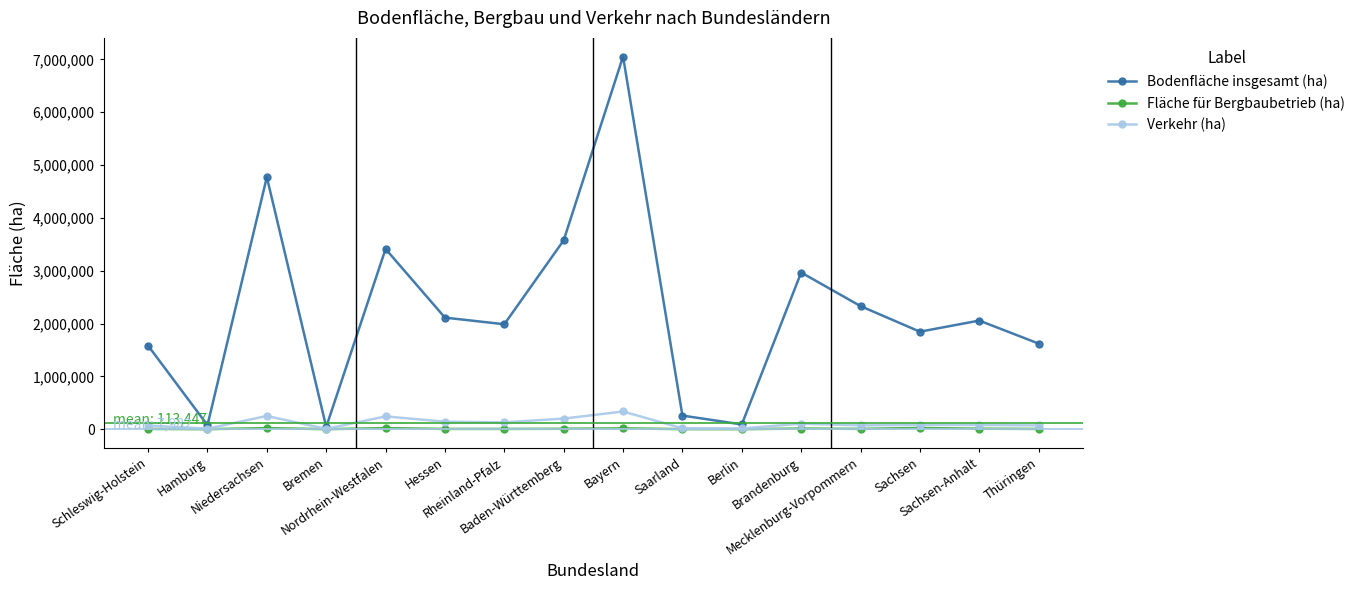

Which series has the largest total across all categories?

Bodenfläche insgesamt (ha)